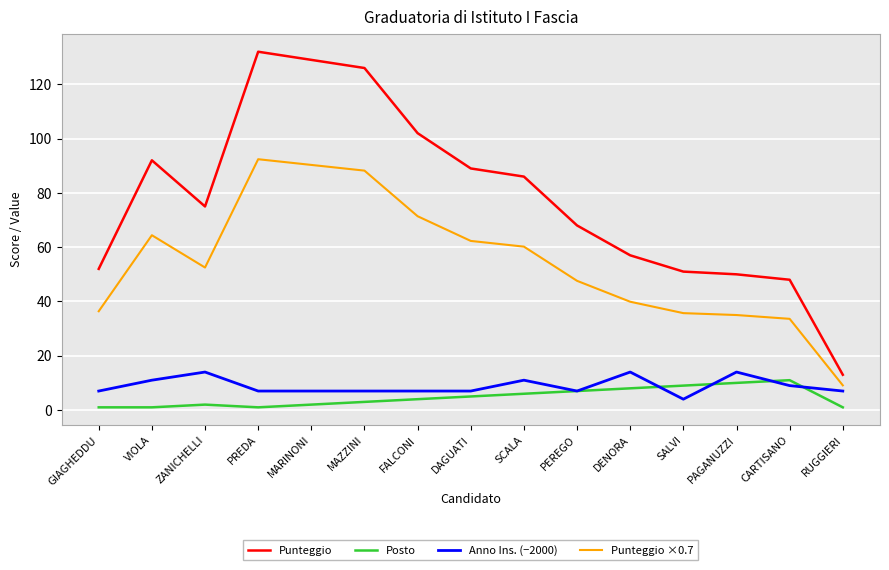

What is the maximum value shown in the chart?

132.0